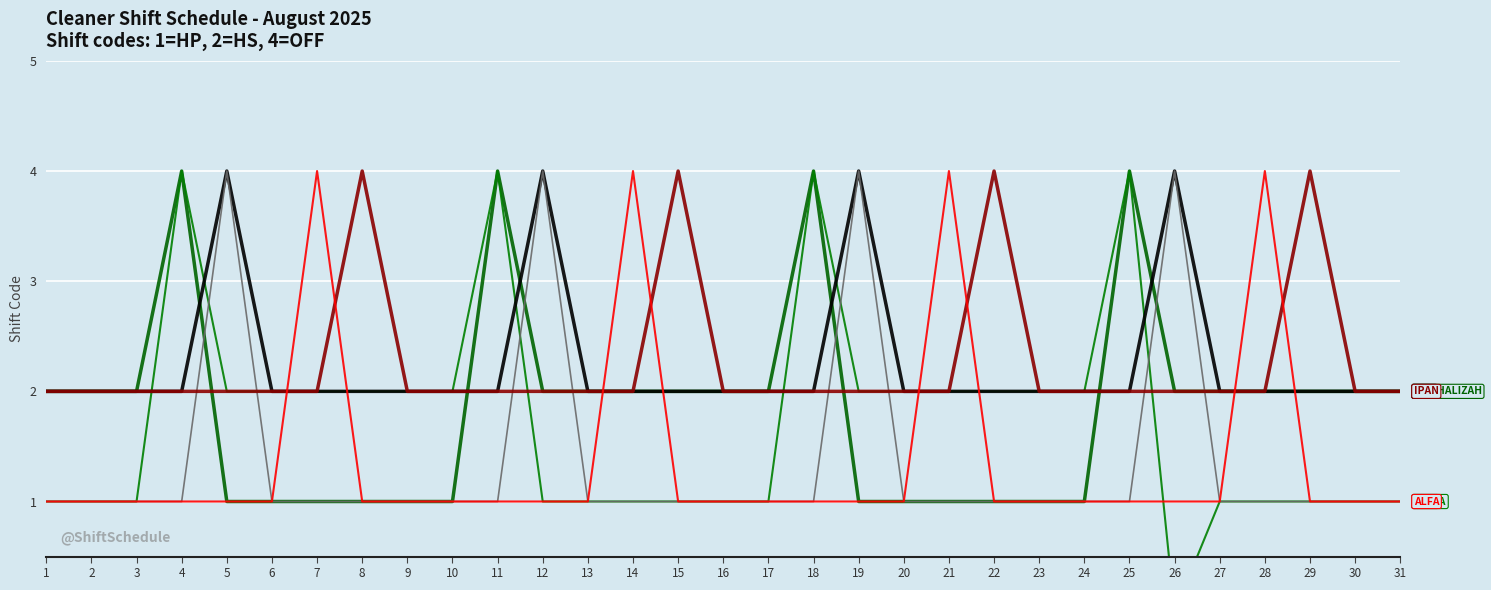

How many lines are shown in the chart?

6